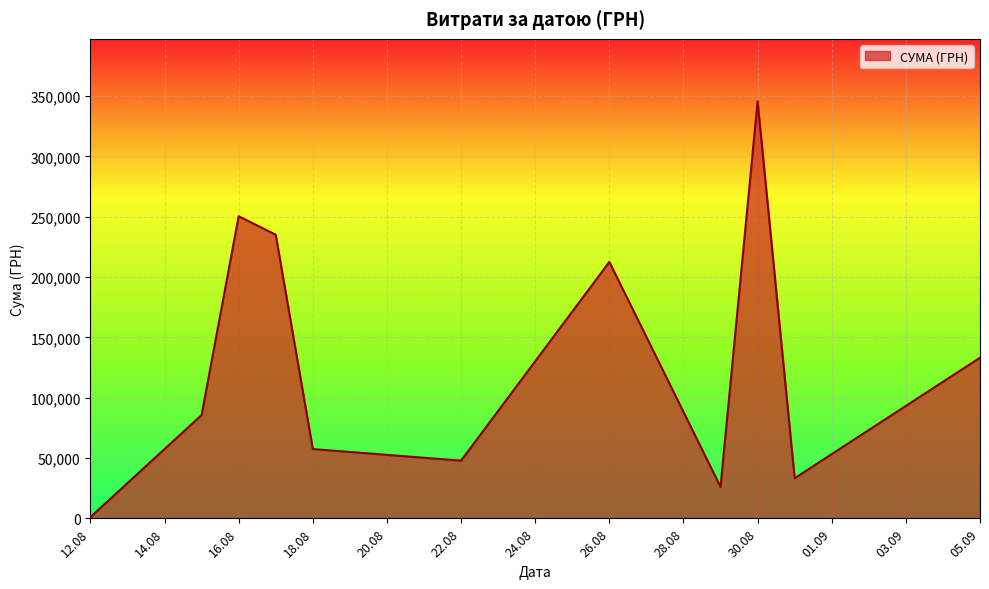

How many lines are shown in the chart?

1